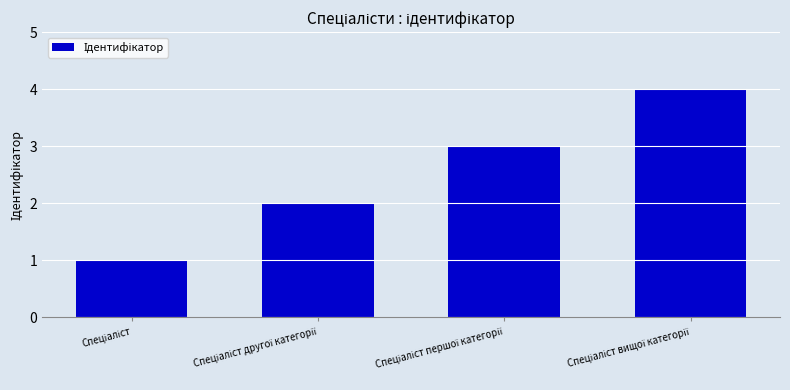

Are the bars horizontal?

No